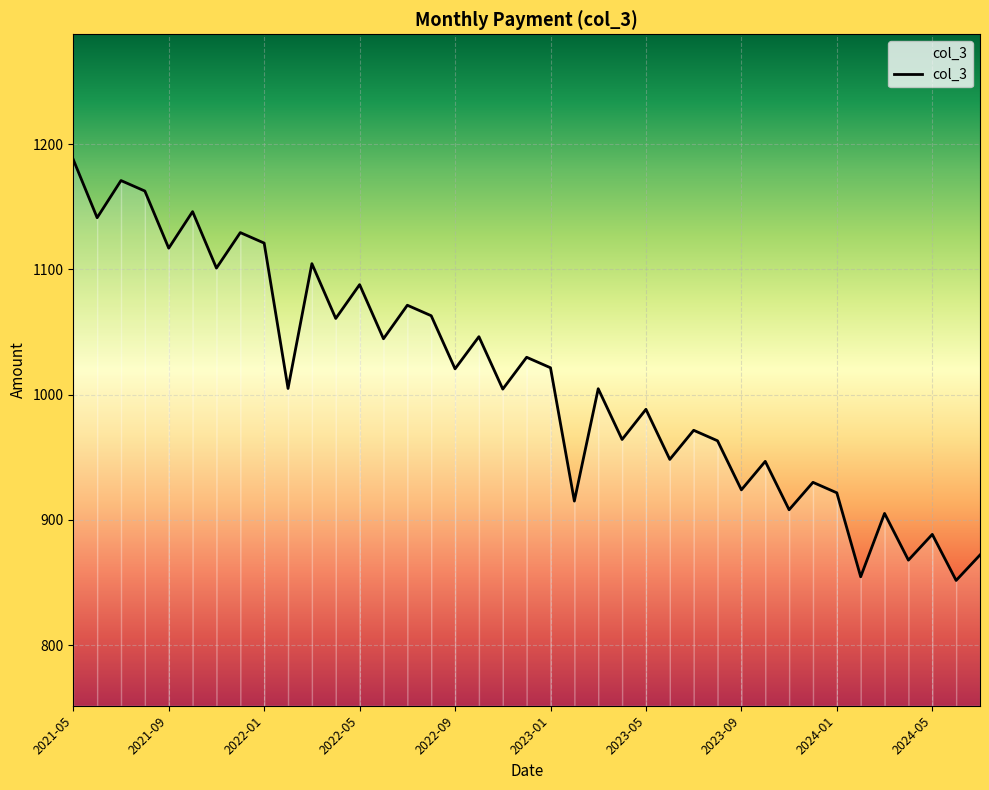

How many distinct data groups are displayed?

1